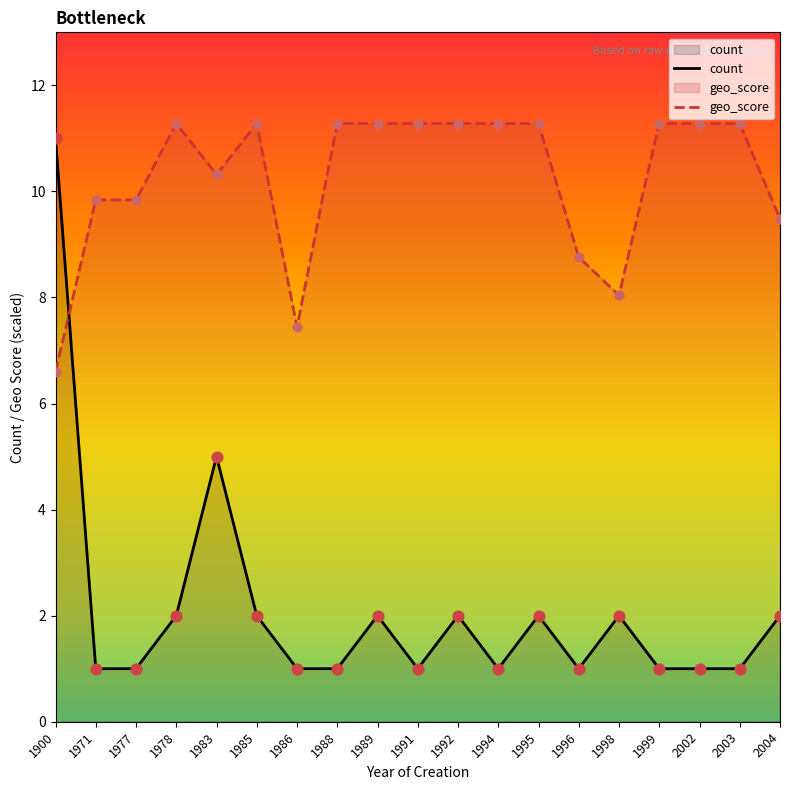

Which series contains the lowest Y value?

count